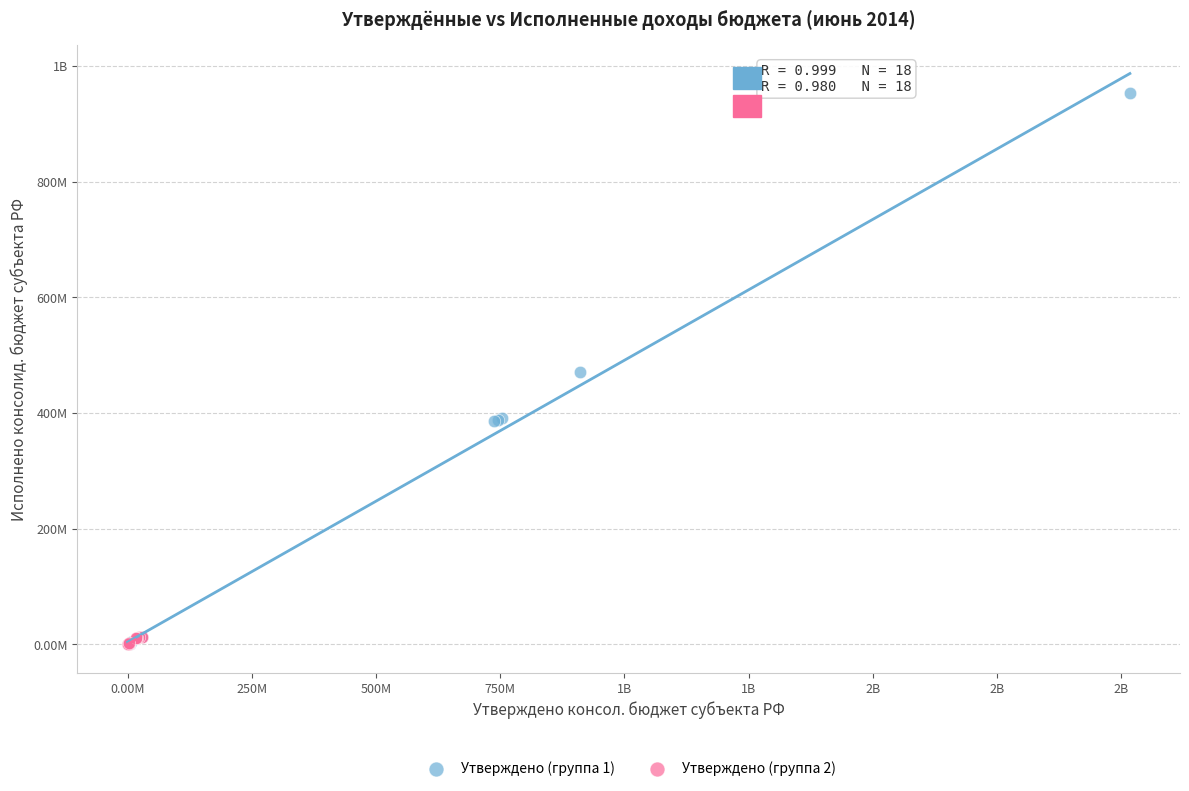

What are all the series names shown in the legend?

Утверждено (группа 1), Утверждено (группа 2)